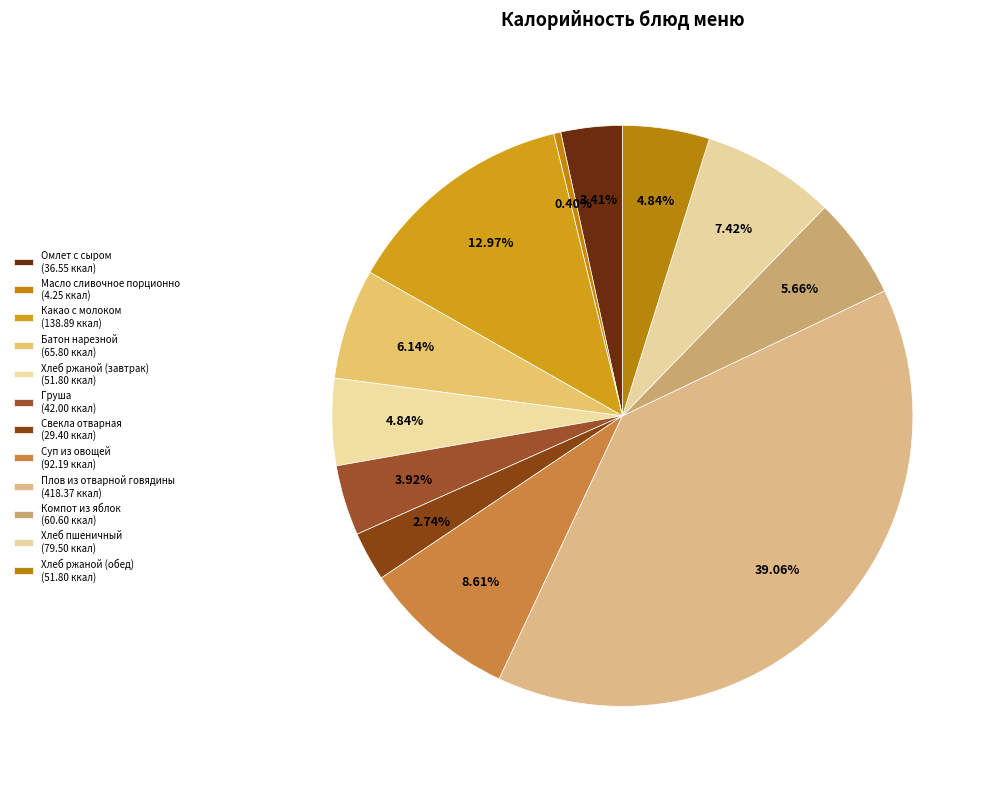

Rank the categories by value from lowest to highest.

Масло сливочное порционно, Свекла отварная, Омлет с сыром, Груша, Хлеб ржаной (завтрак), Хлеб ржаной (обед), Компот из яблок, Батон нарезной, Хлеб пшеничный, Суп из овощей, Какао с молоком, Плов из отварной говядины